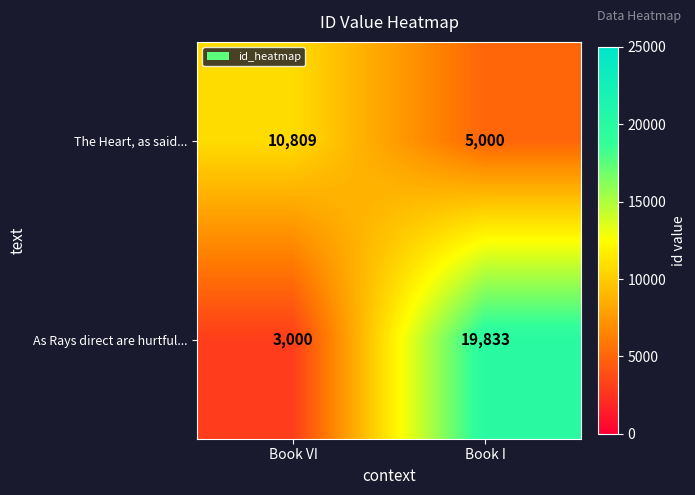

The As Rays direct are hurtful... series shows 5342 at Book VI. True or false?

False